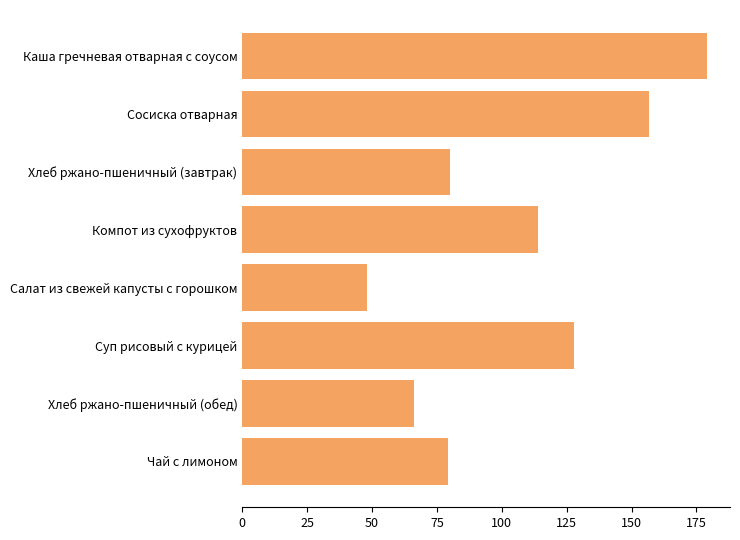

The value at Суп рисовый с курицей is 128.0. True or false?

True